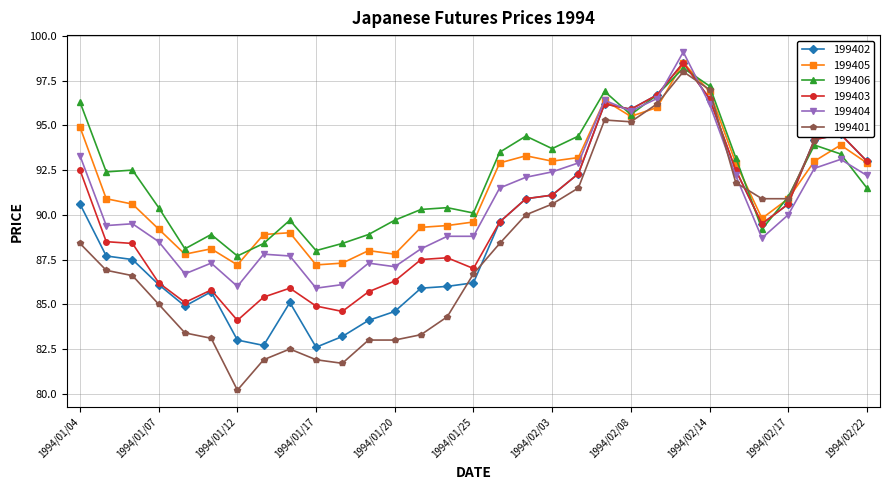

What is the lowest value of the 199403 series?

84.1